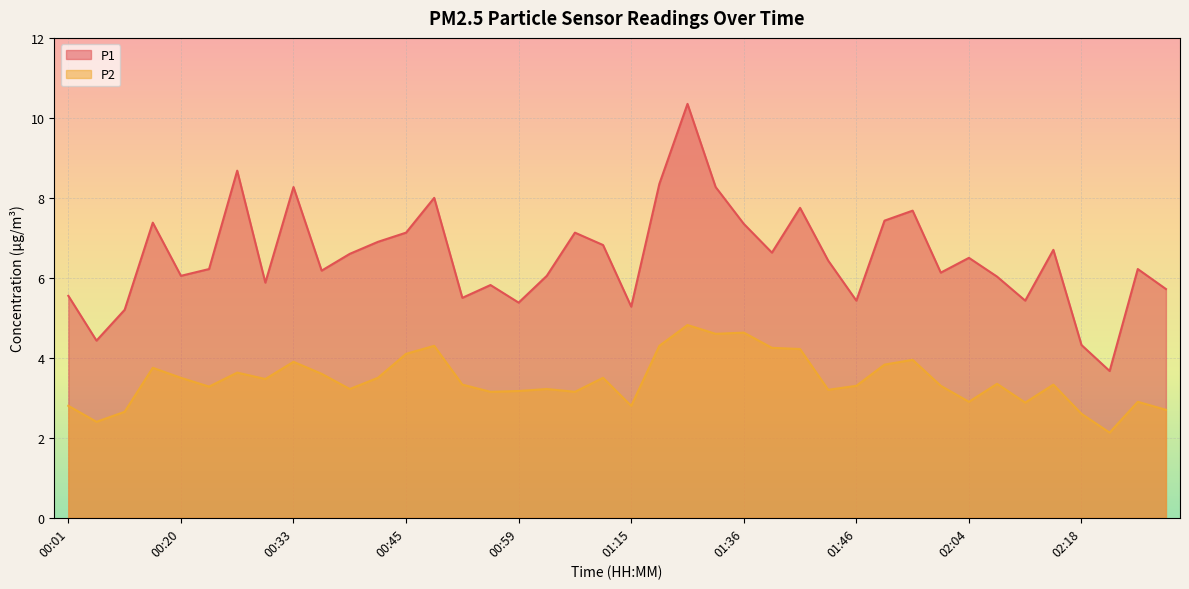

What are all the series names shown in the legend?

P1, P2